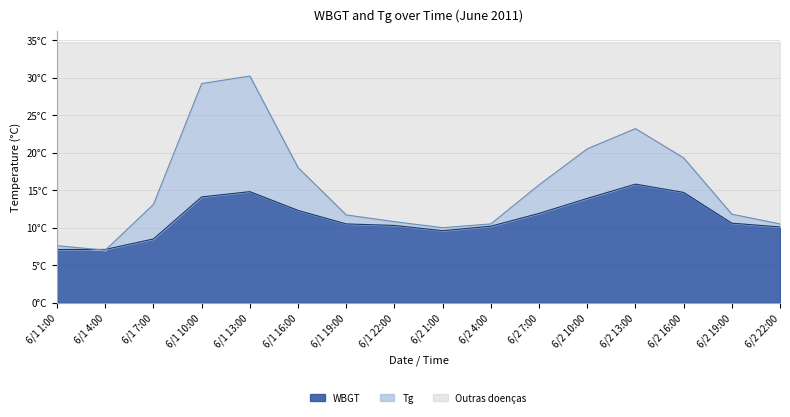

How many lines are shown in the chart?

2